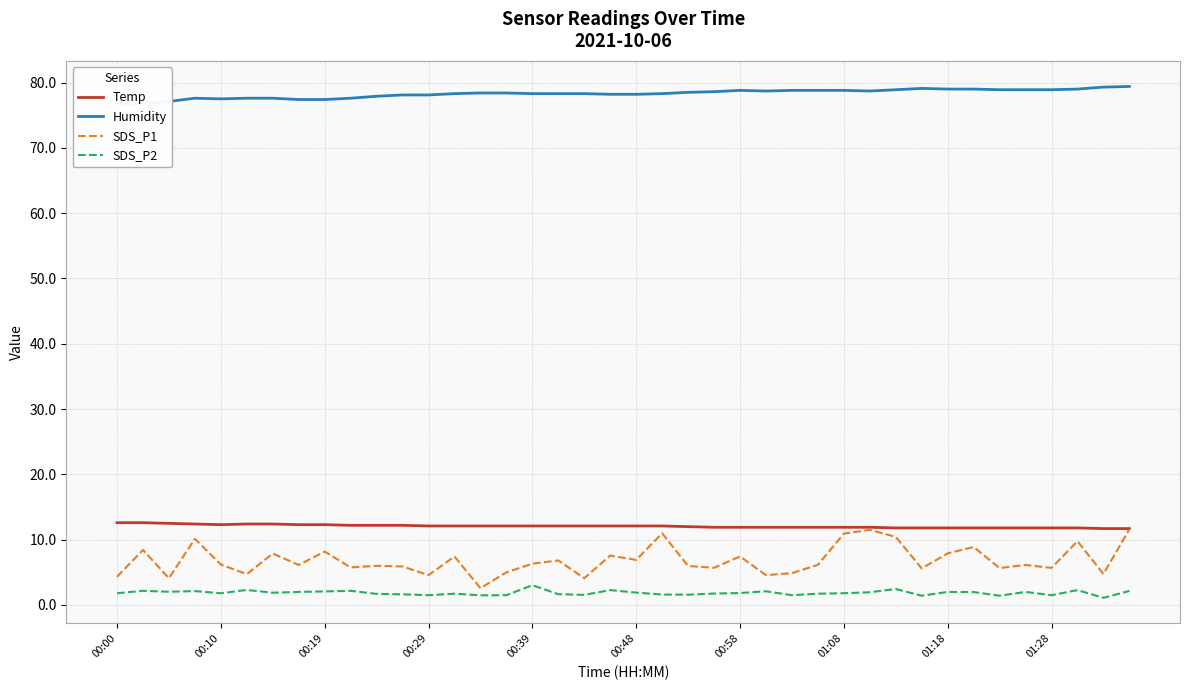

How many values in the Temp series are below 12?

17